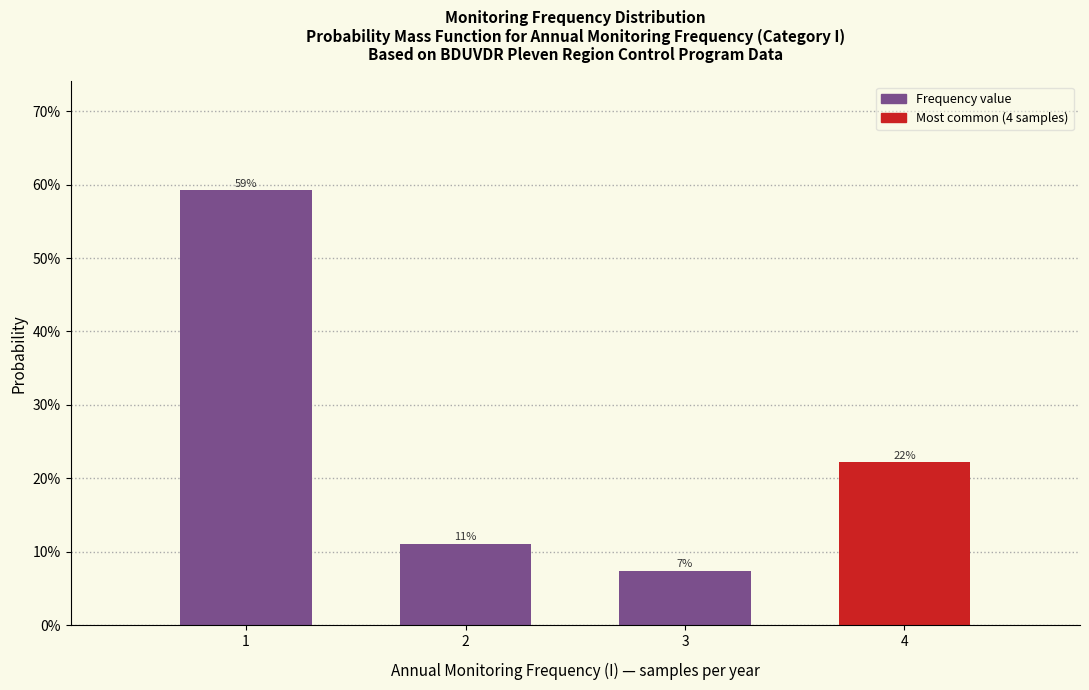

Does the chart contain any negative values?

No